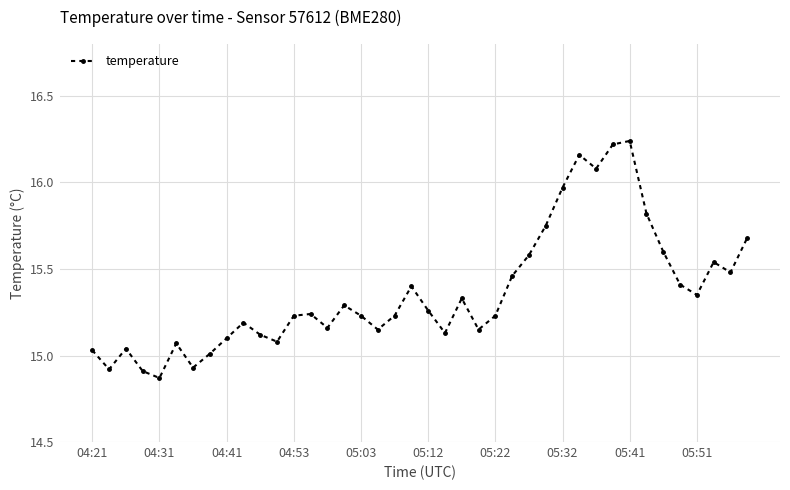

What is the difference between the maximum and minimum values?

1.4